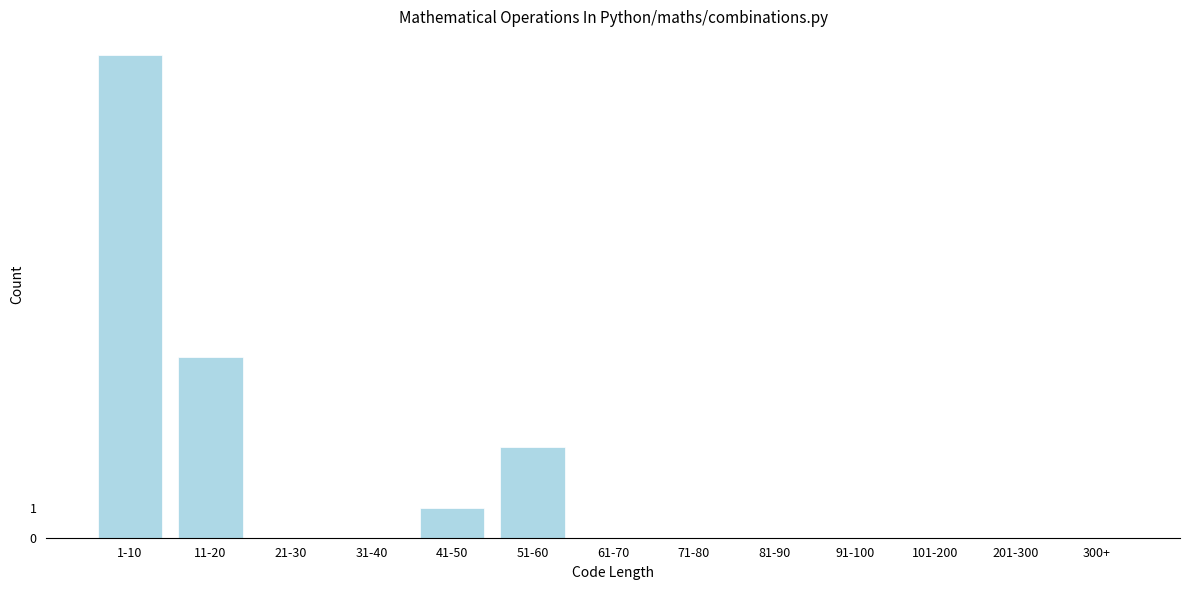

Reading right to left, transcribe all the data shown in this chart.

300+=0	201-300=0	101-200=0	91-100=0	81-90=0	71-80=0	61-70=0	51-60=3	41-50=1	31-40=0	21-30=0	11-20=6	1-10=16